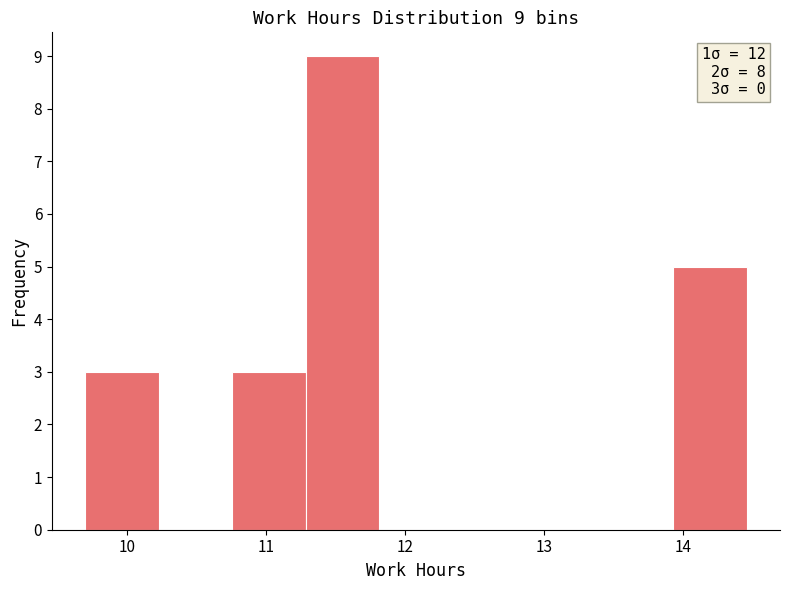

Which range on the x-axis has the tallest bar?

11.3 to 11.8